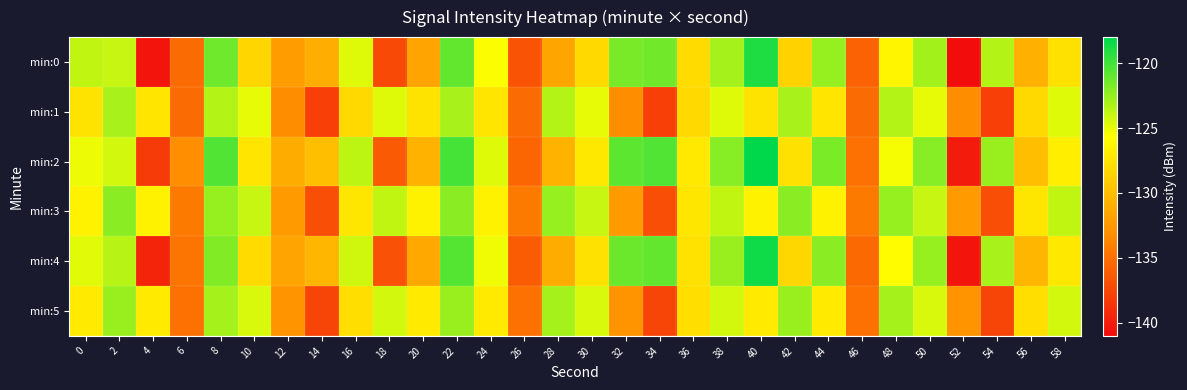

Reading left to right, transcribe all the data shown in this chart.

min:0: 0=-123.8	2=-123.9	4=-140.4	6=-135.3	8=-121.3	10=-128.4	12=-132.1	14=-131.0	16=-124.7	18=-137.3	20=-131.7	22=-121.0	24=-125.6	26=-136.6	28=-131.6	30=-128.2	32=-121.7	34=-121.4	36=-128.0	38=-123.0	40=-119.0	42=-128.6	44=-122.6	46=-135.8	48=-126.3	50=-122.9	52=-141.0	54=-123.5	56=-130.9	58=-127.7
min:1: 0=-127.5	2=-123.1	4=-127.4	6=-135.3	8=-123.4	10=-124.9	12=-133.2	14=-137.9	16=-128.2	18=-124.7	20=-127.5	22=-123.1	24=-127.4	26=-135.3	28=-123.4	30=-124.9	32=-133.2	34=-137.9	36=-128.2	38=-124.7	40=-127.5	42=-123.1	44=-127.4	46=-135.3	48=-123.4	50=-124.9	52=-133.2	54=-137.9	56=-128.2	58=-124.7
min:2: 0=-125.1	2=-124.3	4=-138.2	6=-133.1	8=-120.5	10=-127.4	12=-131.2	14=-130.0	16=-123.7	18=-136.3	20=-130.8	22=-120.1	24=-124.7	26=-135.6	28=-130.7	30=-127.2	32=-120.8	34=-120.5	36=-127.1	38=-122.1	40=-118.0	42=-127.7	44=-121.7	46=-134.9	48=-125.4	50=-122.1	52=-140.1	54=-122.6	56=-130.0	58=-126.8
min:3: 0=-126.5	2=-122.2	4=-126.5	6=-134.4	8=-122.5	10=-124.0	12=-132.3	14=-137.0	16=-127.3	18=-123.8	20=-126.5	22=-122.2	24=-126.5	26=-134.4	28=-122.5	30=-124.0	32=-132.3	34=-137.0	36=-127.3	38=-123.8	40=-126.5	42=-122.2	44=-126.5	46=-134.4	48=-122.5	50=-124.0	52=-132.3	54=-137.0	56=-127.3	58=-123.8
min:4: 0=-124.8	2=-123.5	4=-139.5	6=-134.7	8=-121.9	10=-128.0	12=-131.7	14=-130.5	16=-124.2	18=-136.8	20=-131.4	22=-120.6	24=-125.2	26=-136.2	28=-131.2	30=-127.7	32=-121.3	34=-121.0	36=-127.6	38=-122.6	40=-118.5	42=-128.3	44=-122.2	46=-135.4	48=-125.9	50=-122.5	52=-140.5	54=-123.1	56=-130.5	58=-127.2
min:5: 0=-127.0	2=-122.6	4=-127.0	6=-134.9	8=-123.0	10=-124.5	12=-132.8	14=-137.5	16=-127.8	18=-124.3	20=-127.0	22=-122.6	24=-127.0	26=-134.9	28=-123.0	30=-124.5	32=-132.8	34=-137.5	36=-127.8	38=-124.3	40=-127.0	42=-122.6	44=-127.0	46=-134.9	48=-123.0	50=-124.5	52=-132.8	54=-137.5	56=-127.8	58=-124.3